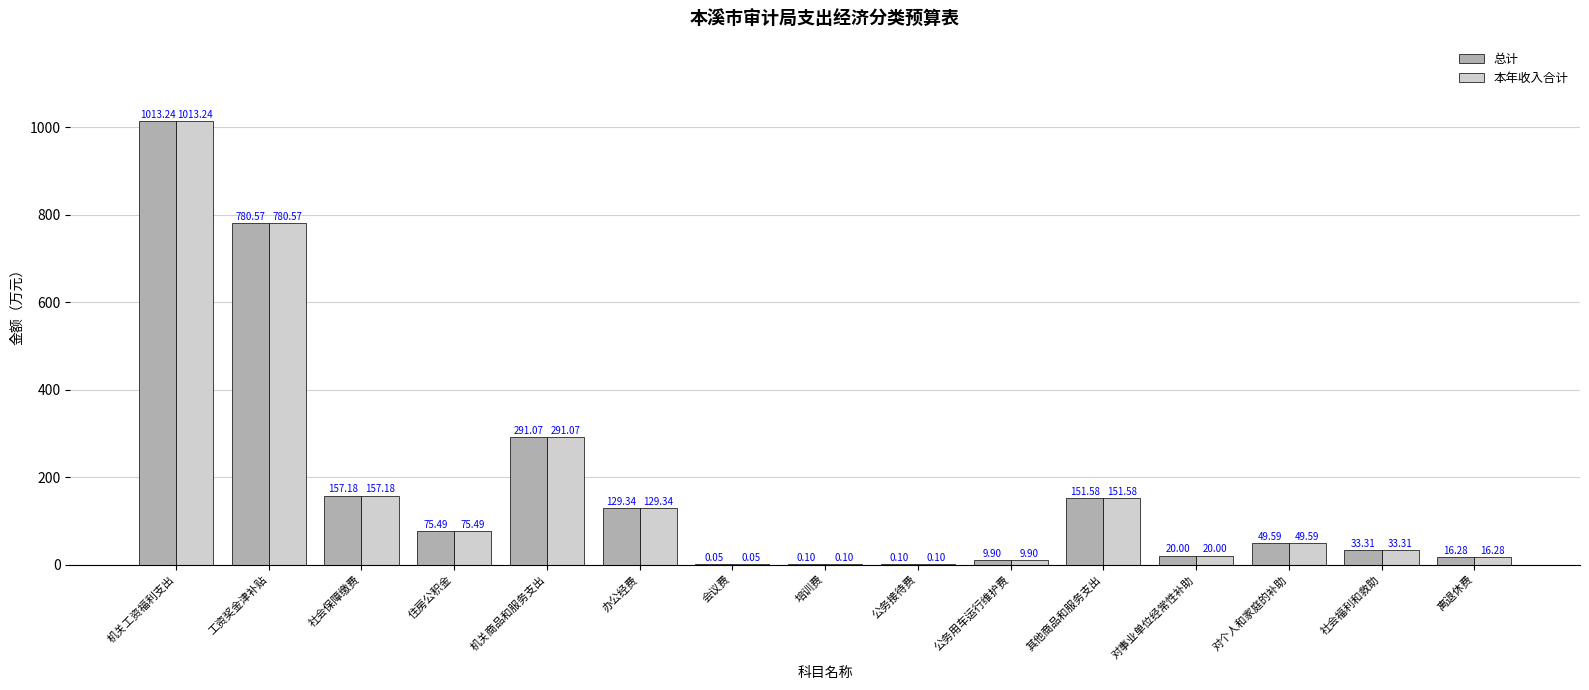

Does the chart contain stacked bars?

No